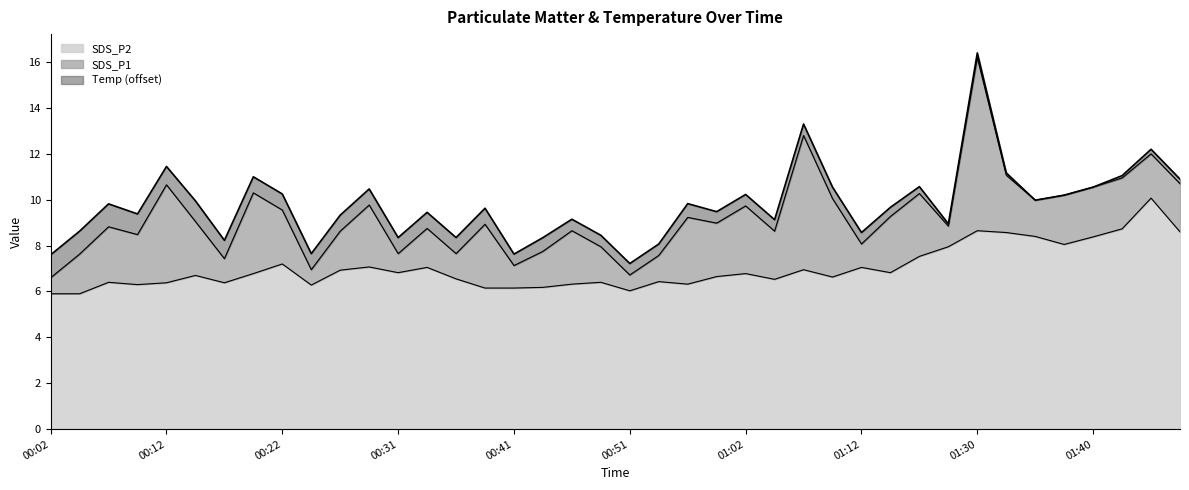

How many interior local peaks does the SDS_P2 series have?

12